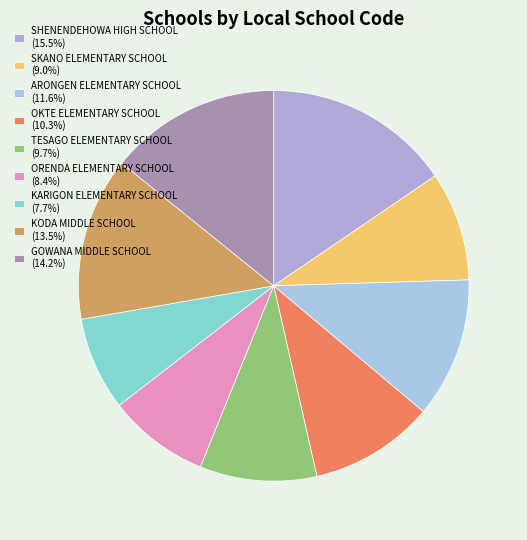

Approximately how many times larger is the value at TESAGO ELEMENTARY SCHOOL compared to KODA MIDDLE SCHOOL?

0.7